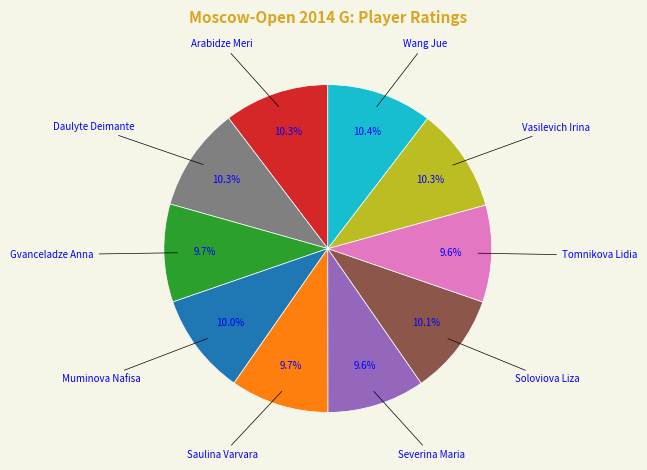

Does any single category account for the majority?

No